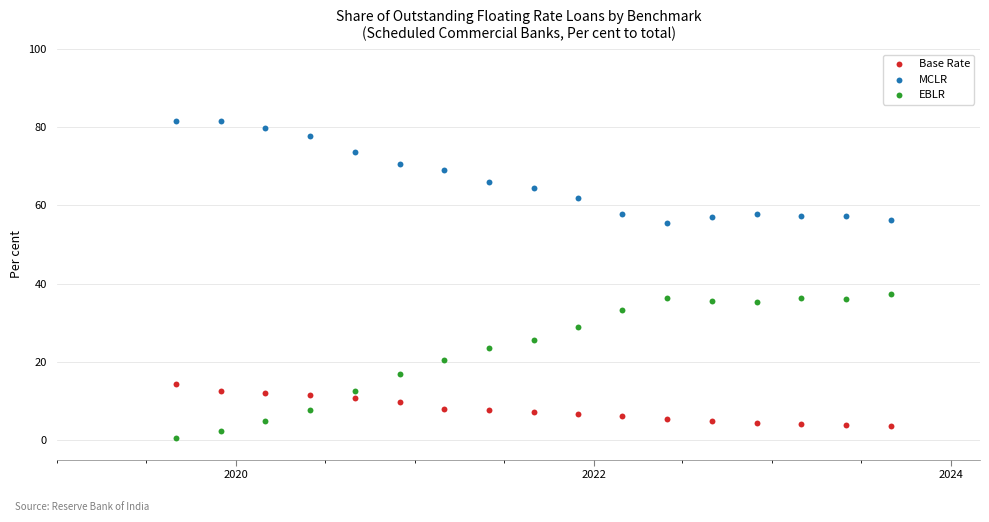

What is the X range (max minus min) for the scatter plot?

1461.0